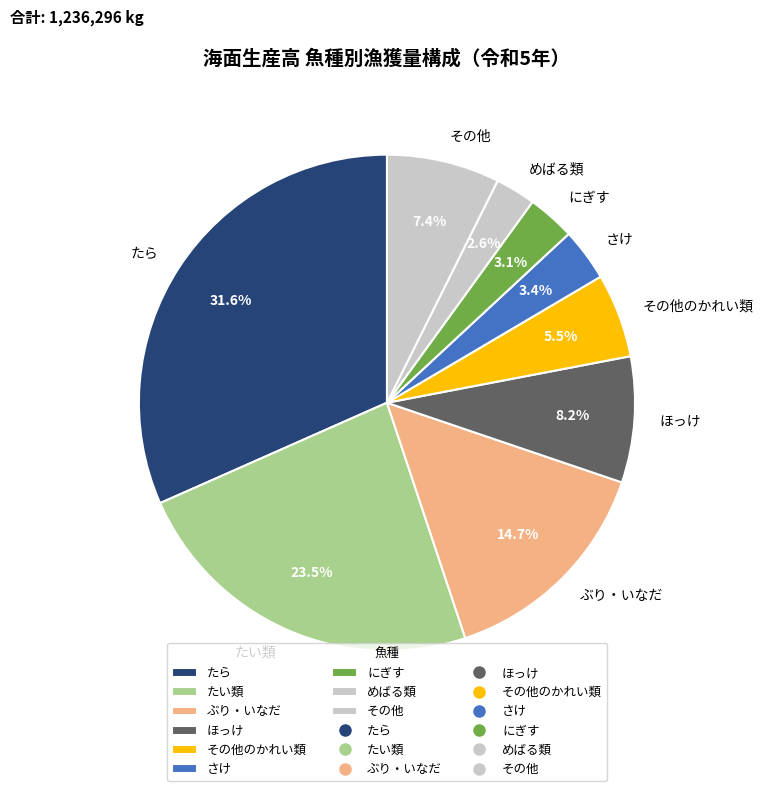

Which slice is the largest?

たら